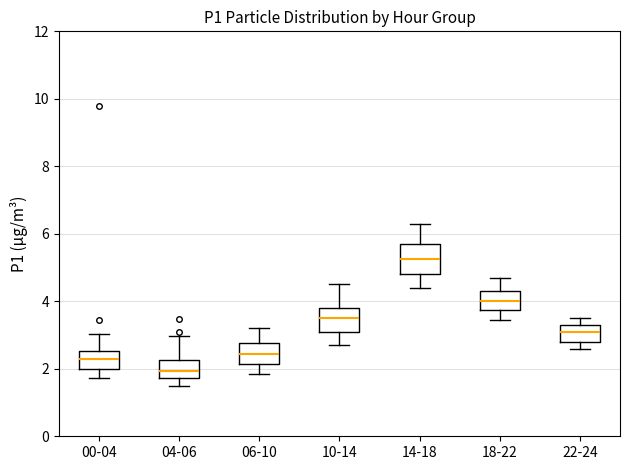

Reading left to right, read every box against the y-axis: the position of its median line, the range the box covers, and the ends of its whiskers. The values are not printed on the chart, so give them approximately, as read against the axis.

00-04: median 2.4, box 2.0 to 2.6, whiskers 1.8 to 3.0
04-06: median 2.0, box 1.8 to 2.2, whiskers 1.6 to 3.0
06-10: median 2.4, box 2.2 to 2.8, whiskers 1.8 to 3.2
10-14: median 3.6, box 3.2 to 3.8, whiskers 2.8 to 4.6
14-18: median 5.2, box 4.8 to 5.8, whiskers 4.4 to 6.4
18-22: median 4.0, box 3.8 to 4.4, whiskers 3.4 to 4.8
22-24: median 3.2, box 2.8 to 3.4, whiskers 2.6 to 3.6